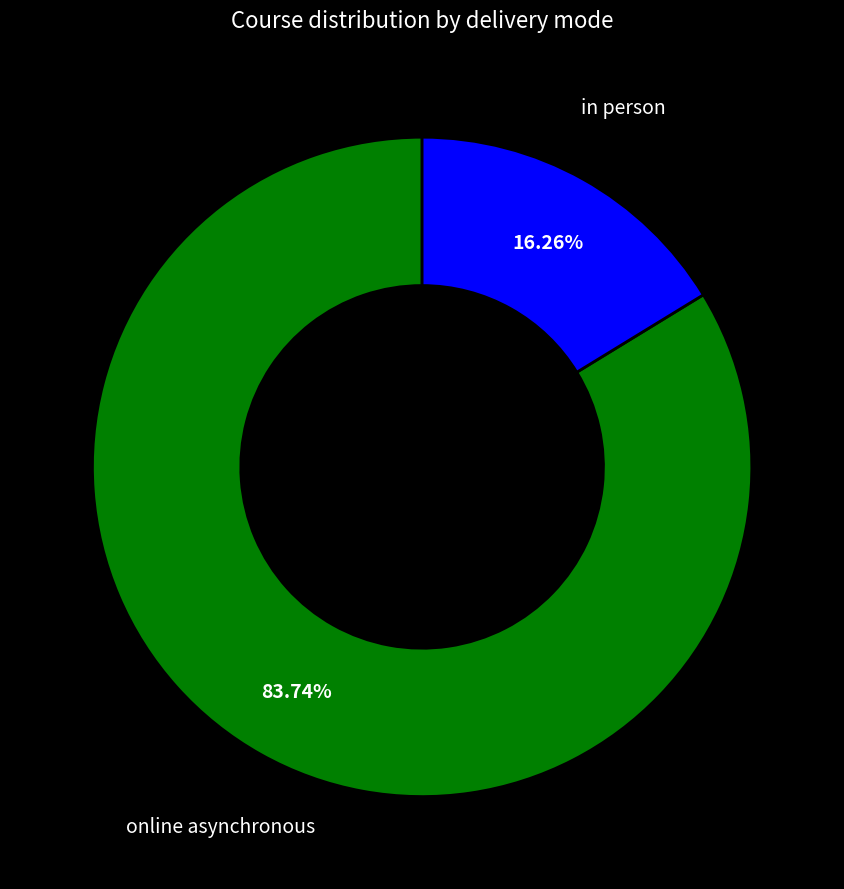

Between online asynchronous and in person, which is larger?

online asynchronous